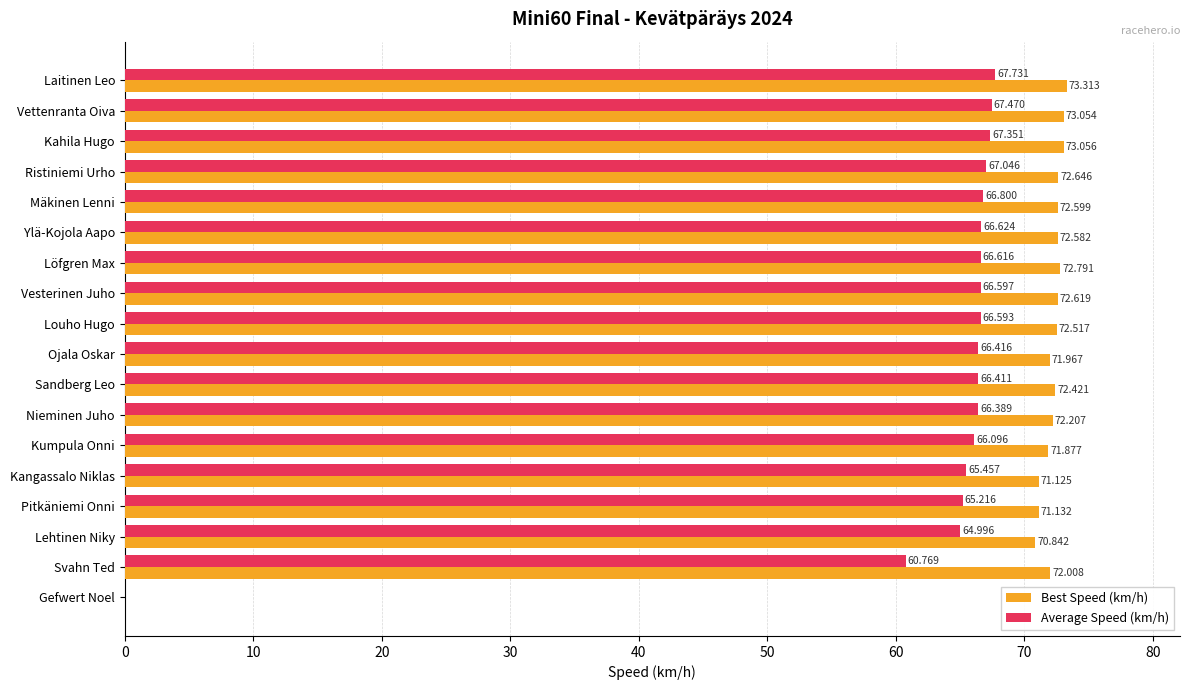

Which series has the largest total across all categories?

Best Speed (km/h)